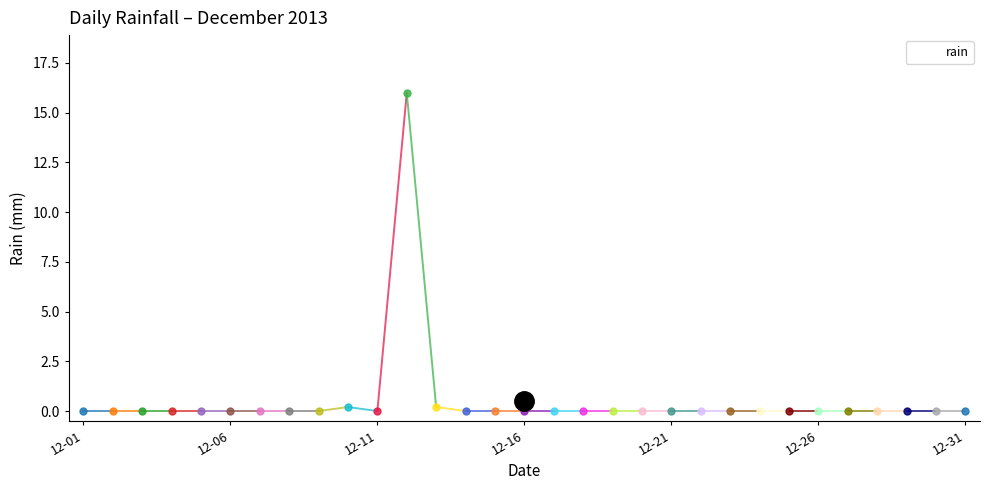

What is the greatest value displayed?

16.0